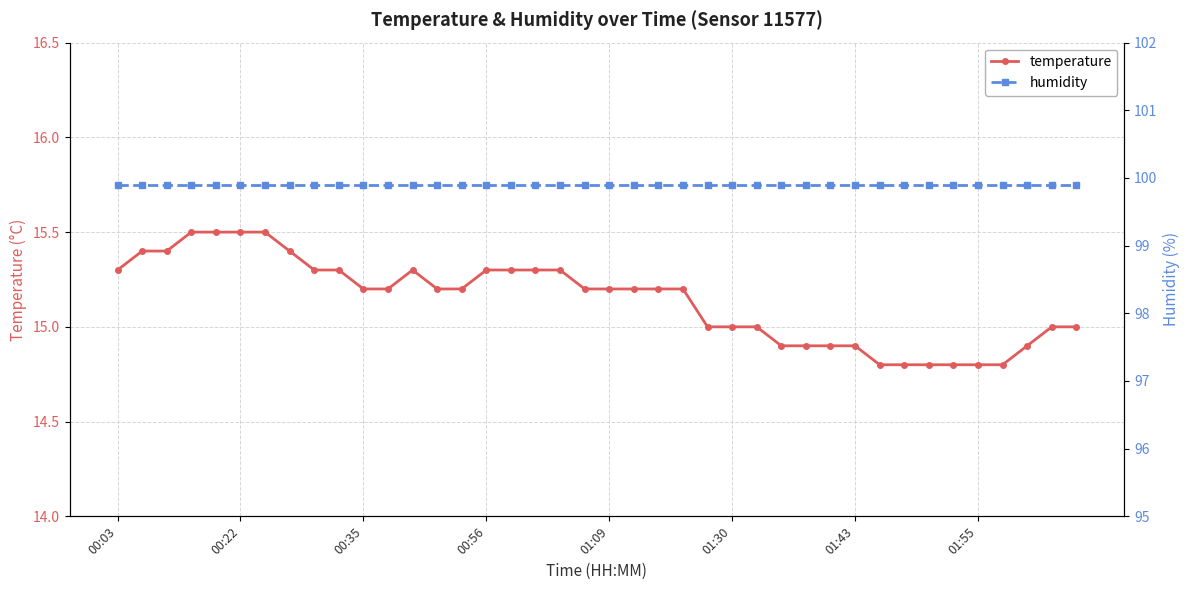

True or false: temperature has more than 0 points higher than both neighbors.

True